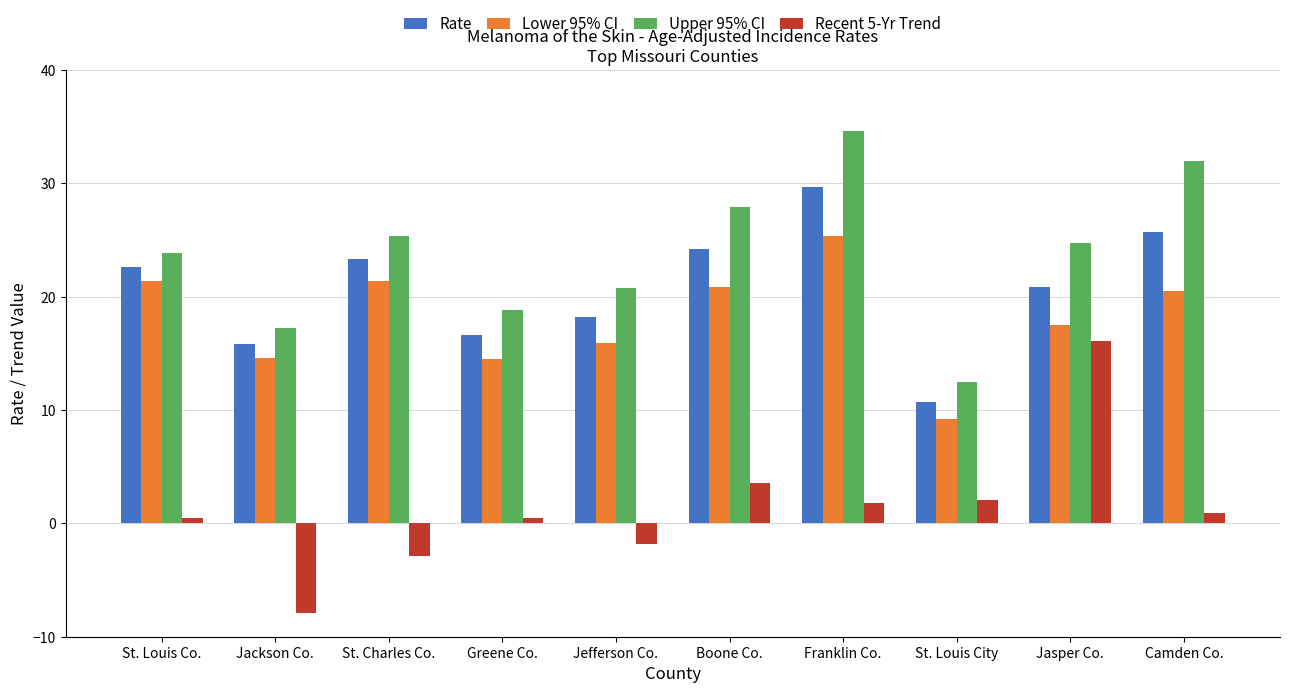

Between St. Louis Co. and Franklin Co., which series saw the biggest shift?

Upper 95% CI